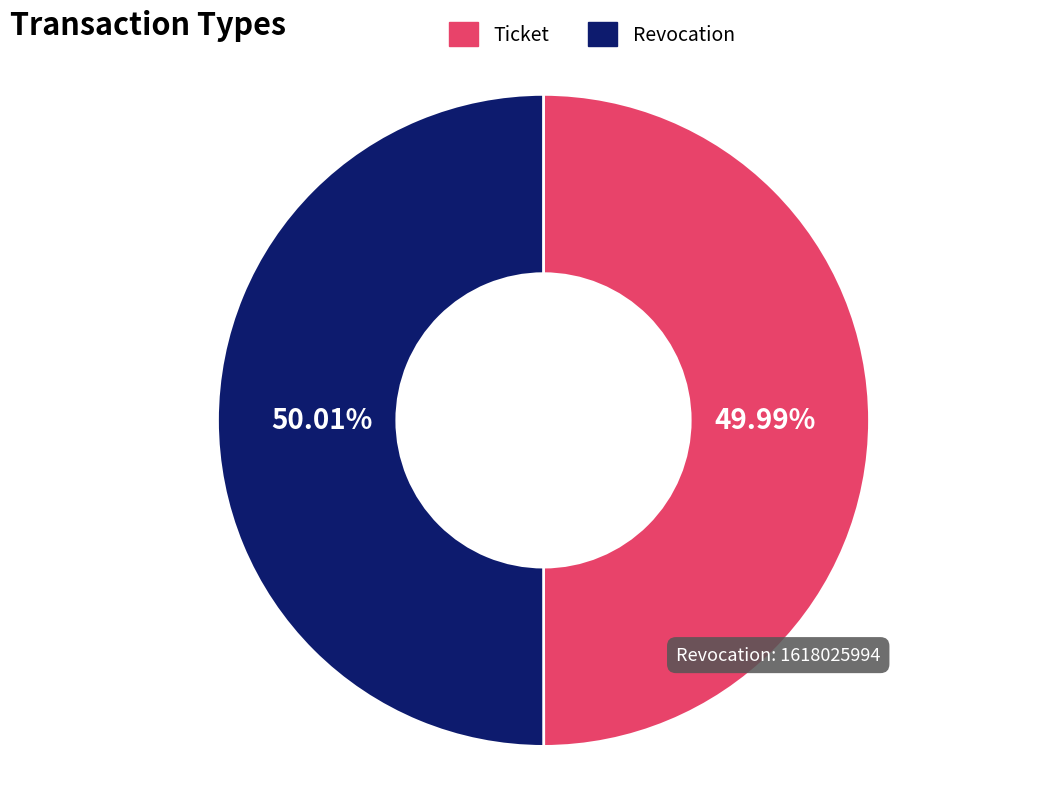

Is the sum of Ticket and Revocation greater than half?

Yes